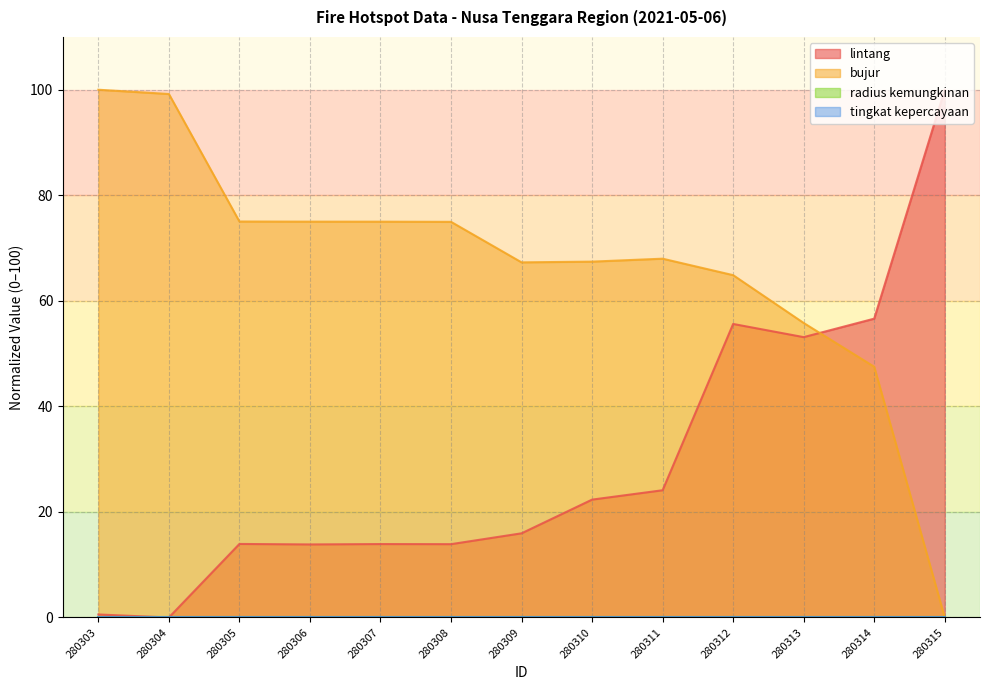

At which category does the chart reach its peak across all series?

280315